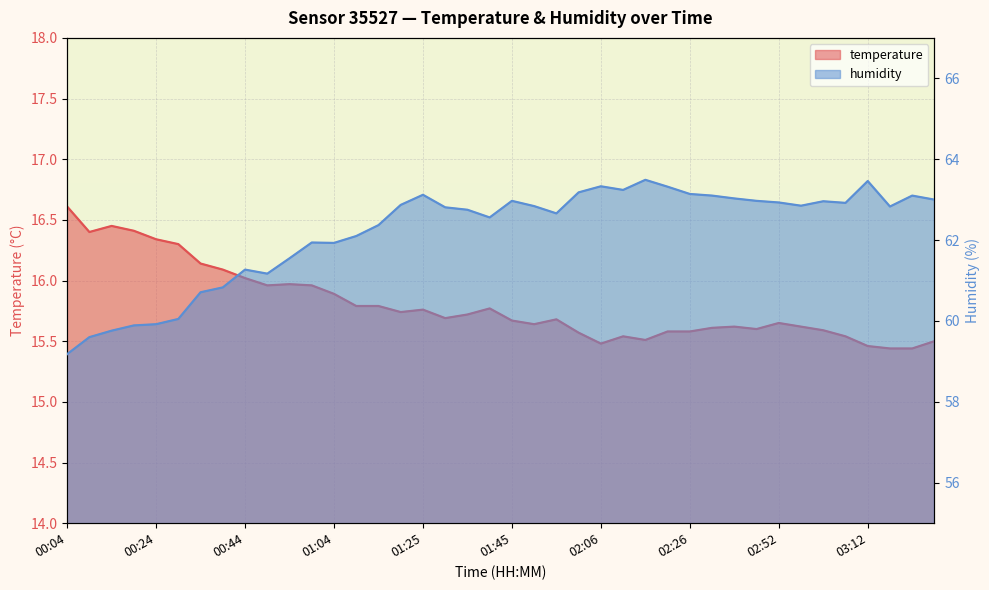

What is the greatest value displayed?

63.5